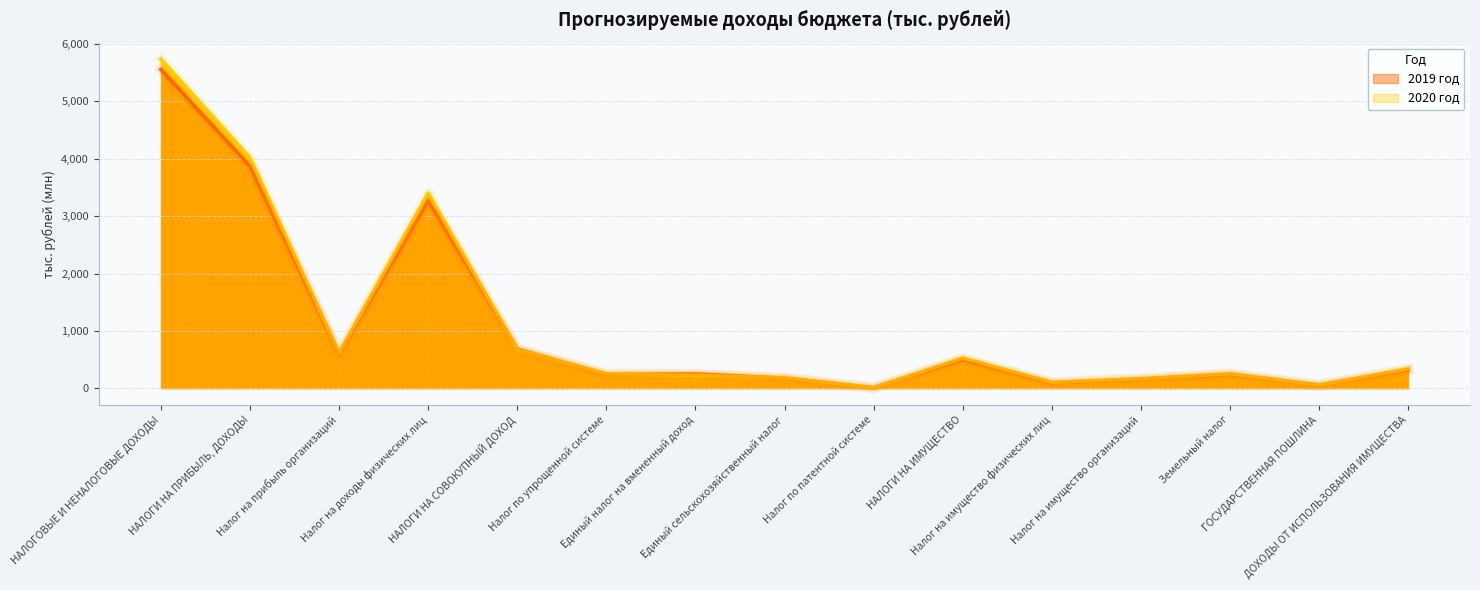

Which has a higher value, Единый сельскохозяйственный налог or Налог по упрощенной системе?

Налог по упрощенной системе